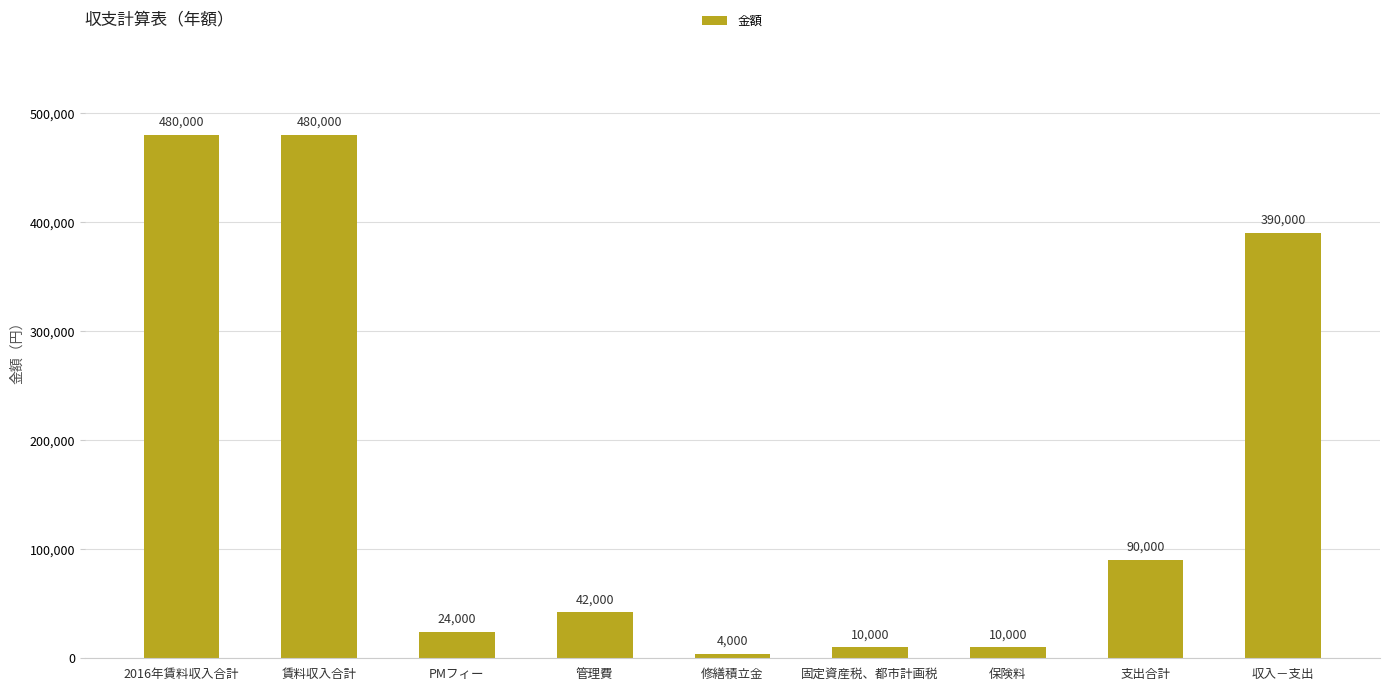

The chart shows a value of 727162 at 2016年賃料収入合計. True or false?

False